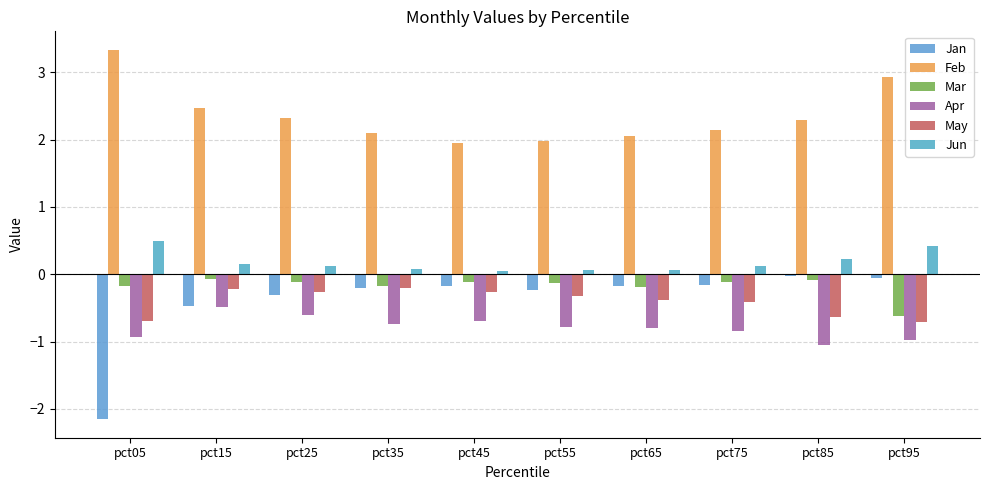

What is the sum of all Mar values?

-1.8